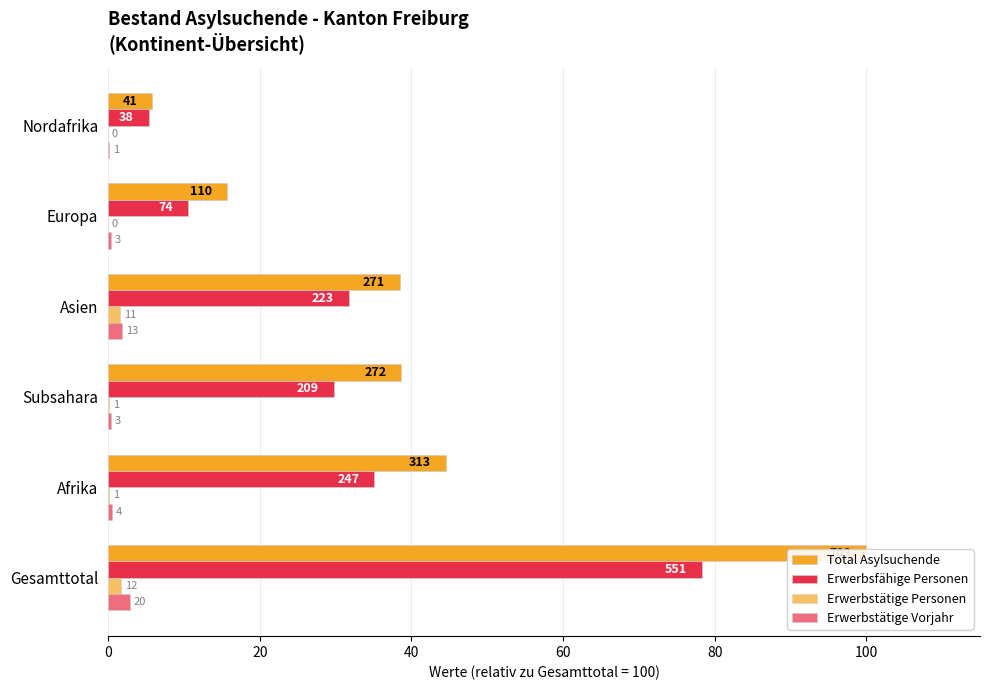

Between 60 and 80, which is larger?

60